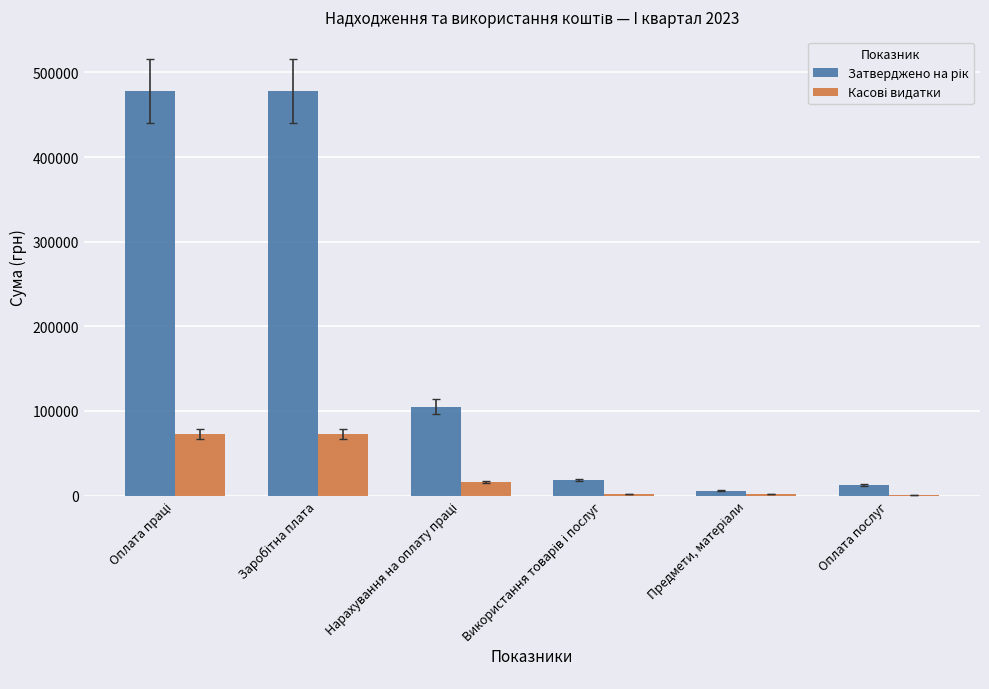

Are the bars horizontal?

No